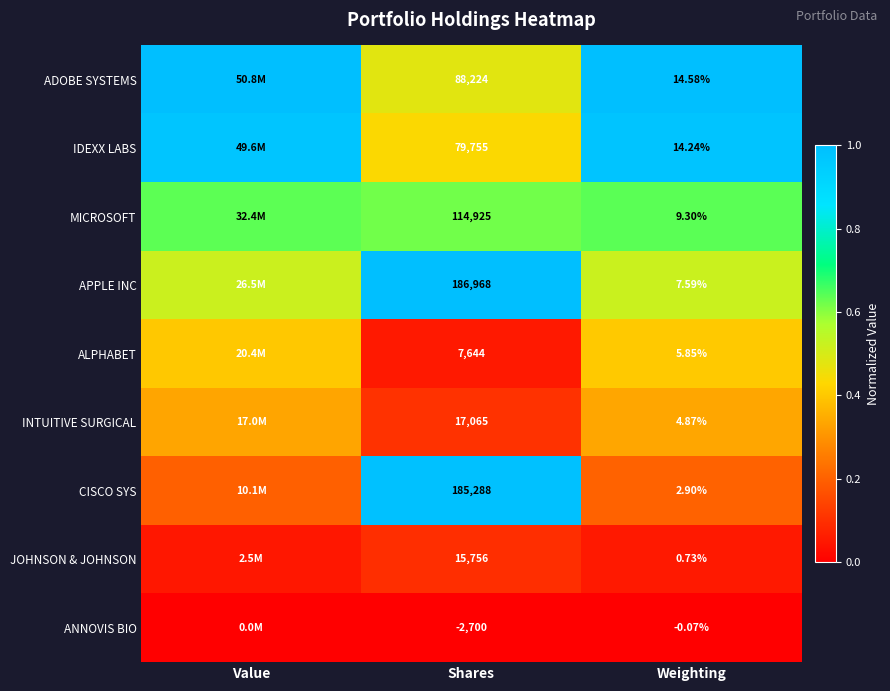

Which series changed the most between Shares and Weighting?

APPLE INC